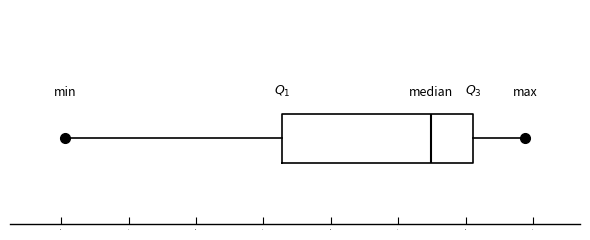

Where is the left edge of the box on the x-axis? The values are not printed on the chart, so give them approximately, as read against the axis.

2.65